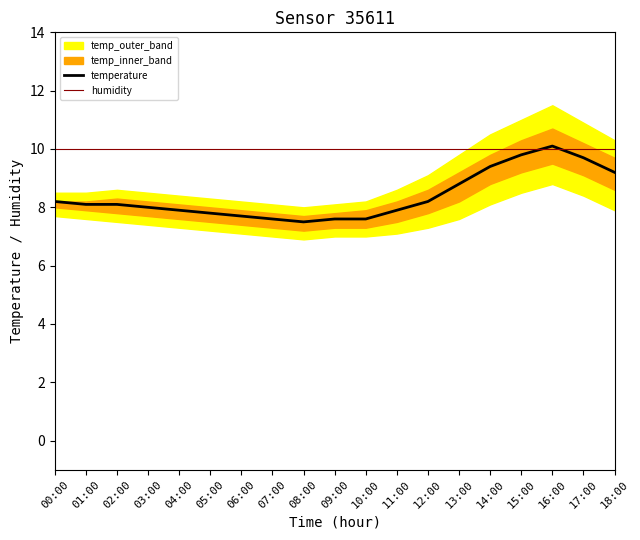

List the labels in order of humidity value, smallest first.

00:00, 01:00, 02:00, 03:00, 04:00, 05:00, 06:00, 07:00, 08:00, 09:00, 10:00, 11:00, 12:00, 13:00, 14:00, 15:00, 16:00, 17:00, 18:00